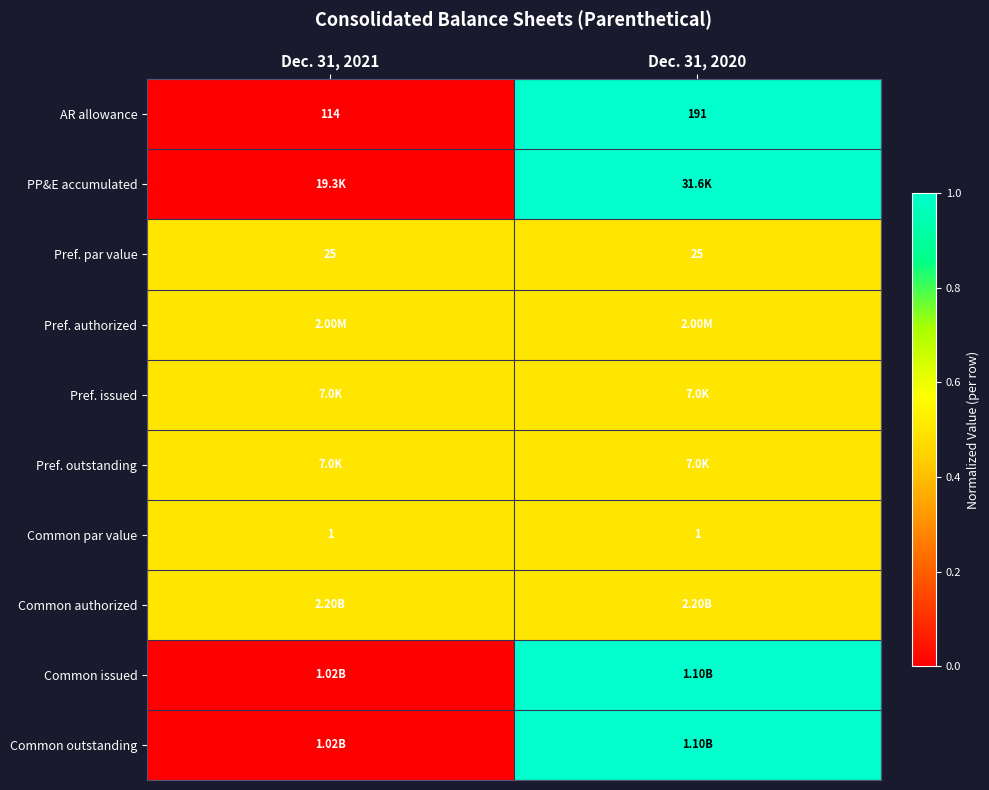

The value of Common par value at Dec. 31, 2020 is 0.2. True or false?

False